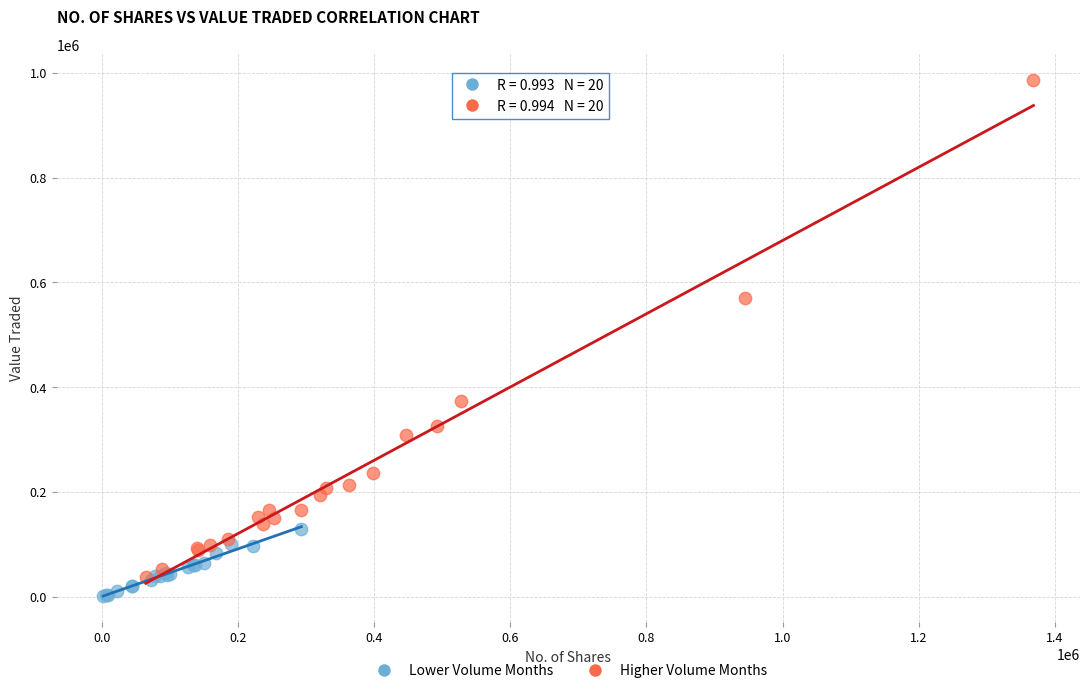

Which series has the widest spread of Y values?

Higher Volume Months